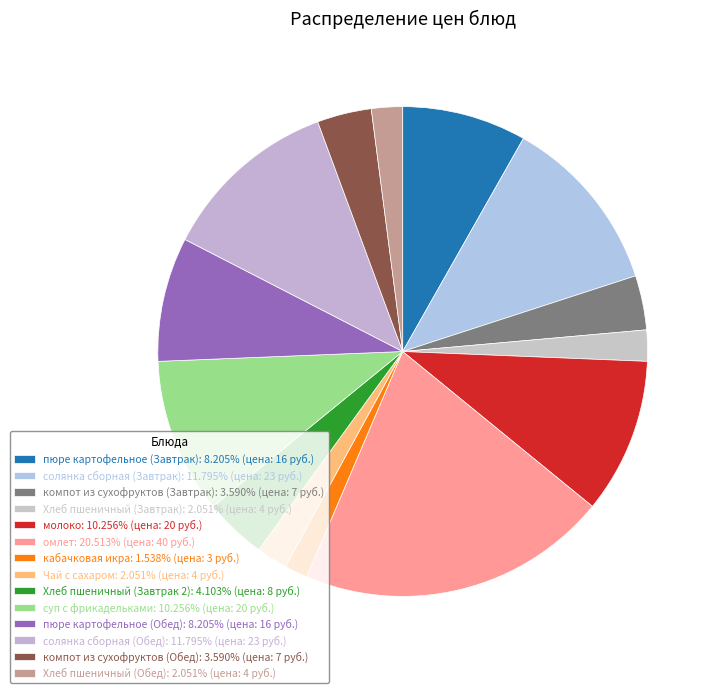

What percentage do компот из сухофруктов (Завтрак) and омлет together represent?

24.1%